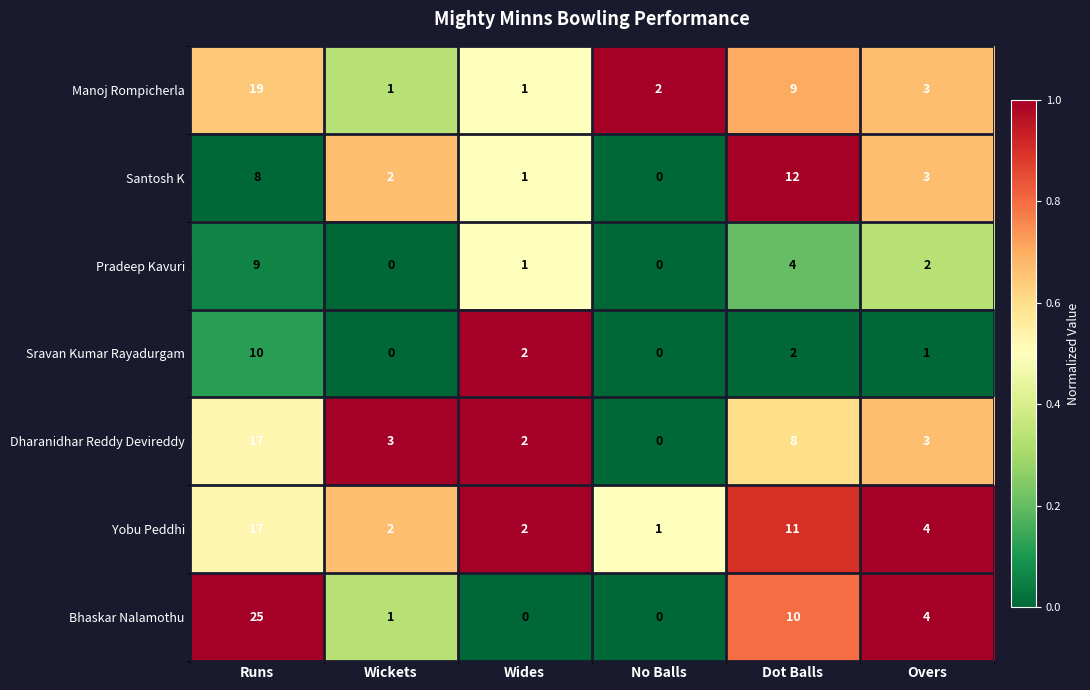

What is the difference between the Bhaskar Nalamothu values at Wickets and Overs?

3